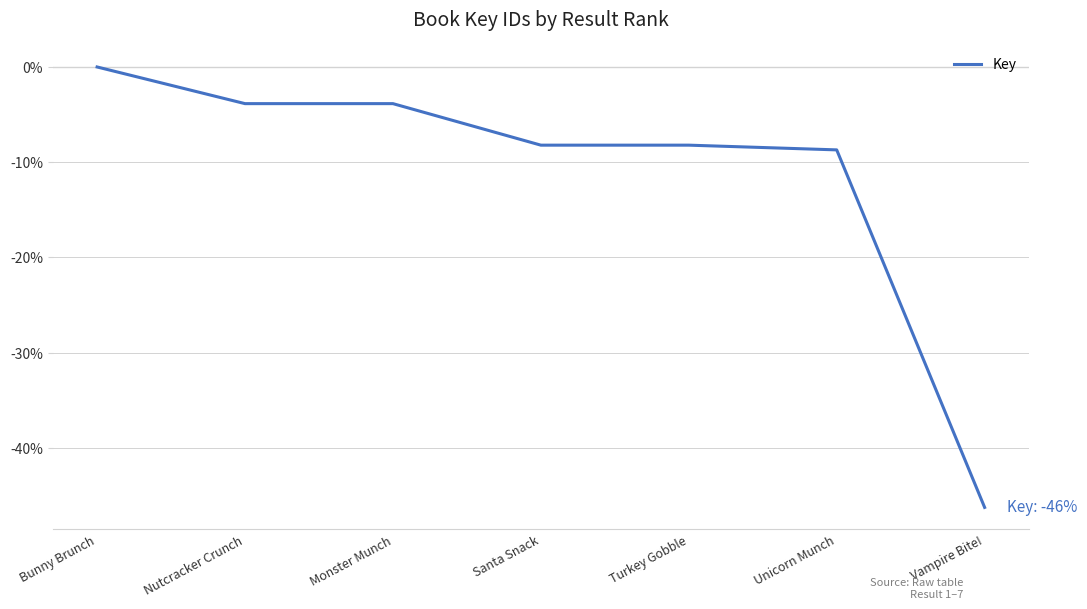

The chart shows a value of -3.2 at Unicorn Munch. True or false?

False